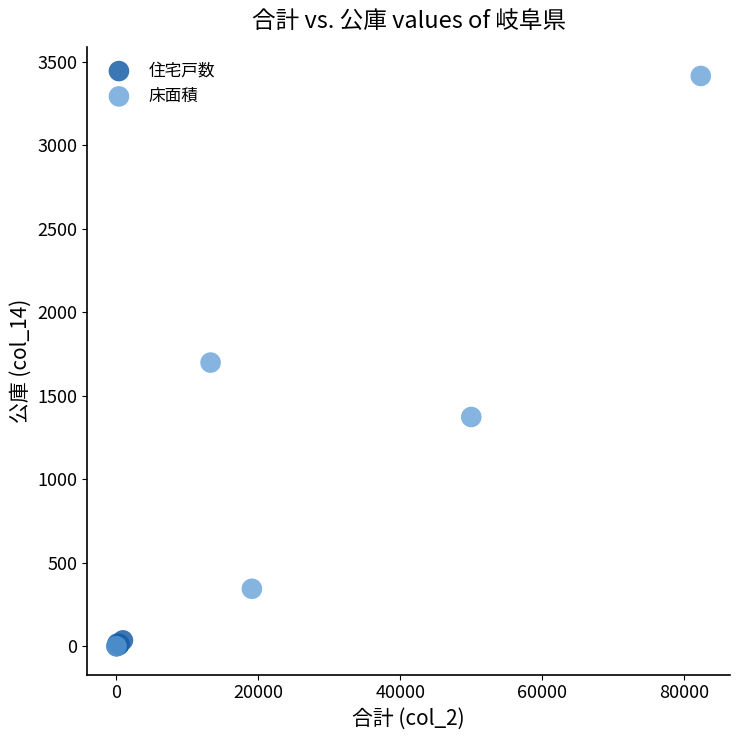

Which series has the widest spread of Y values?

床面積